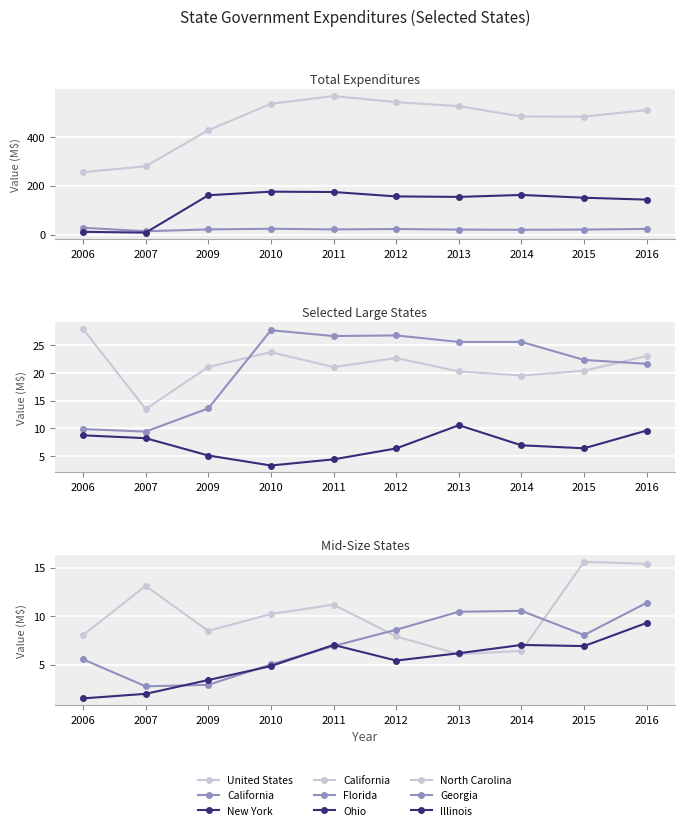

Rank the series by their maximum value, from highest to lowest.

United States, New York, California